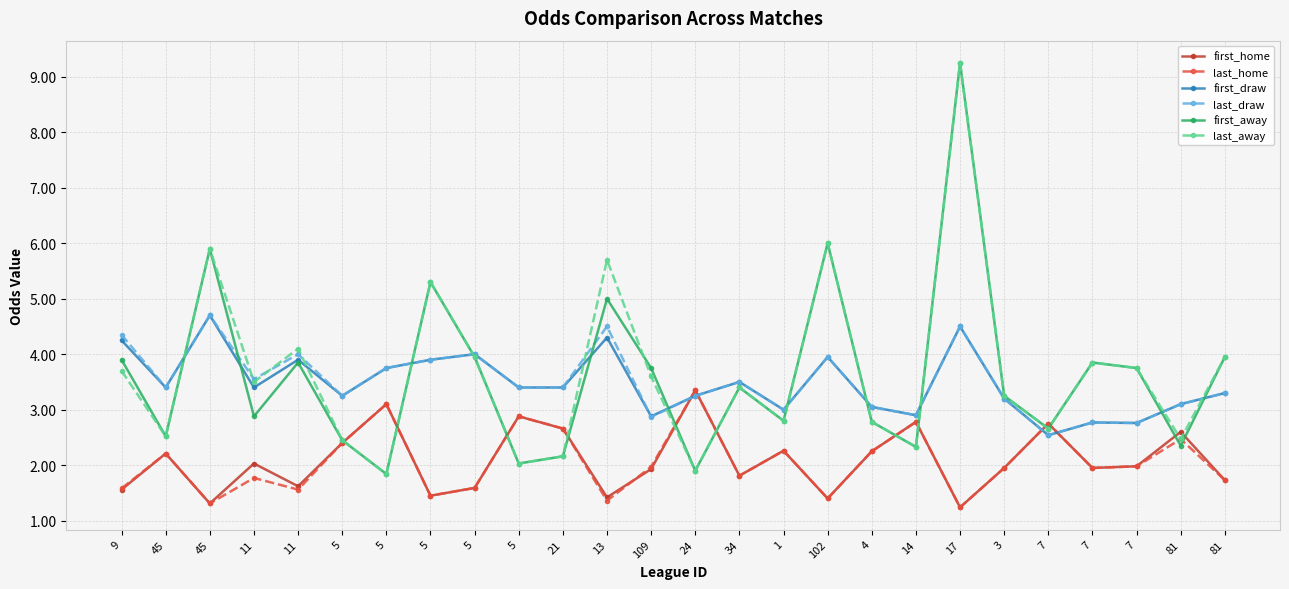

At which label does first_away reach its peak?

17